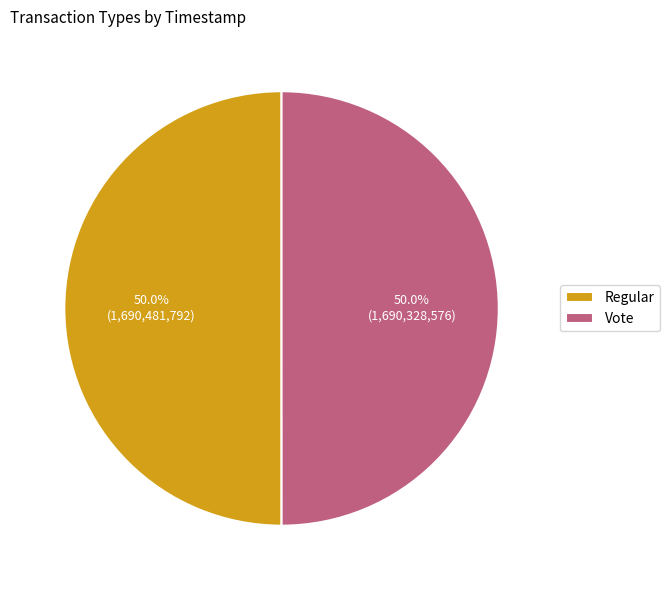

Count the number of slices in the pie.

2